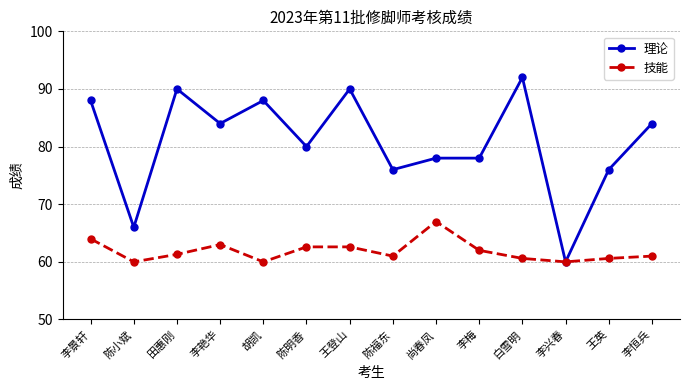

What position from the left is 李景轩?

1